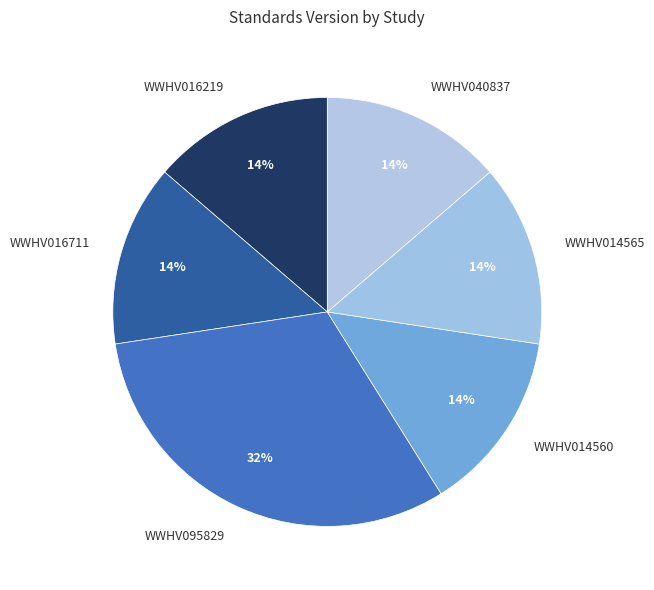

What percentage is the WWHV014565 slice, to the nearest percent?

14%